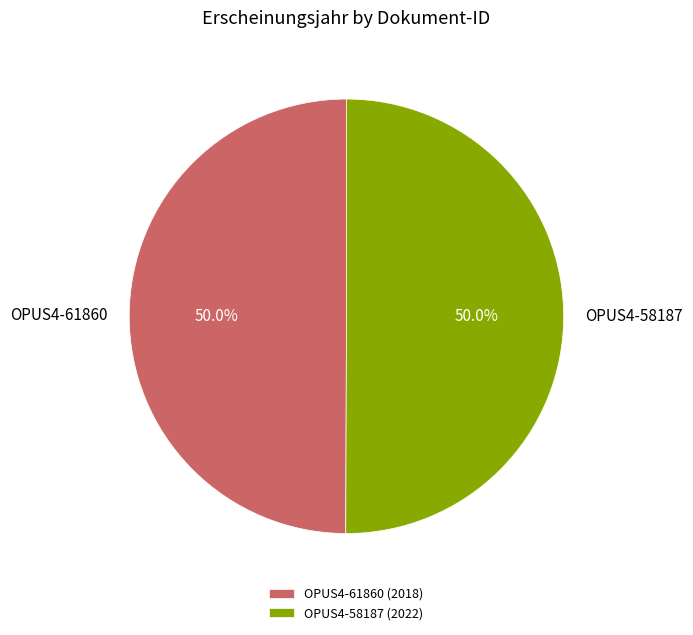

To the nearest percent, what is the average slice percentage?

50%